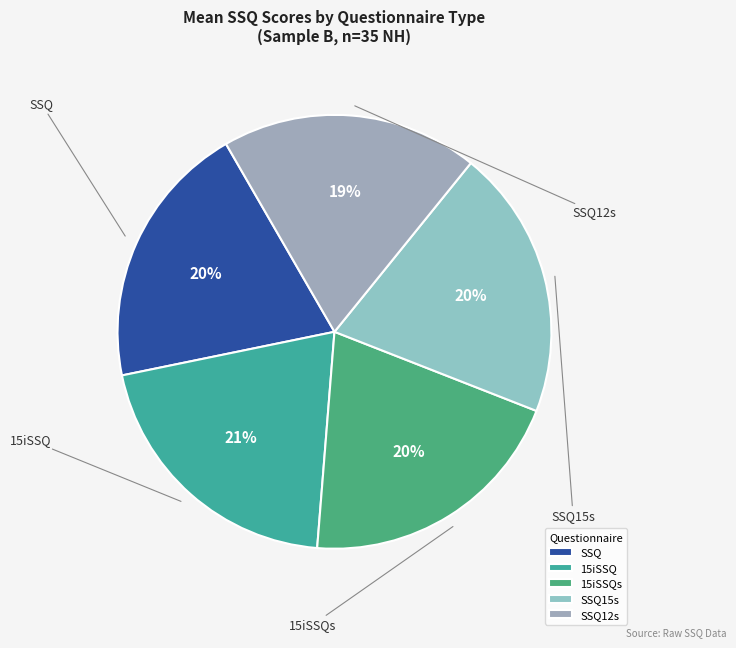

Is it true that SSQ15s is 28% of the pie?

False